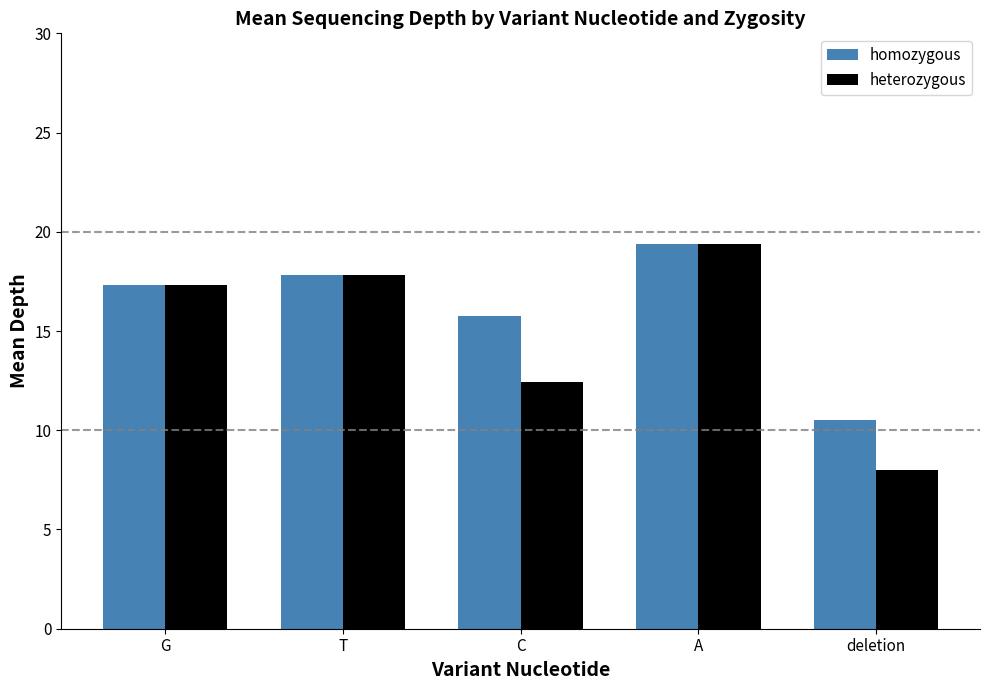

What is the highest value of the homozygous series?

19.4